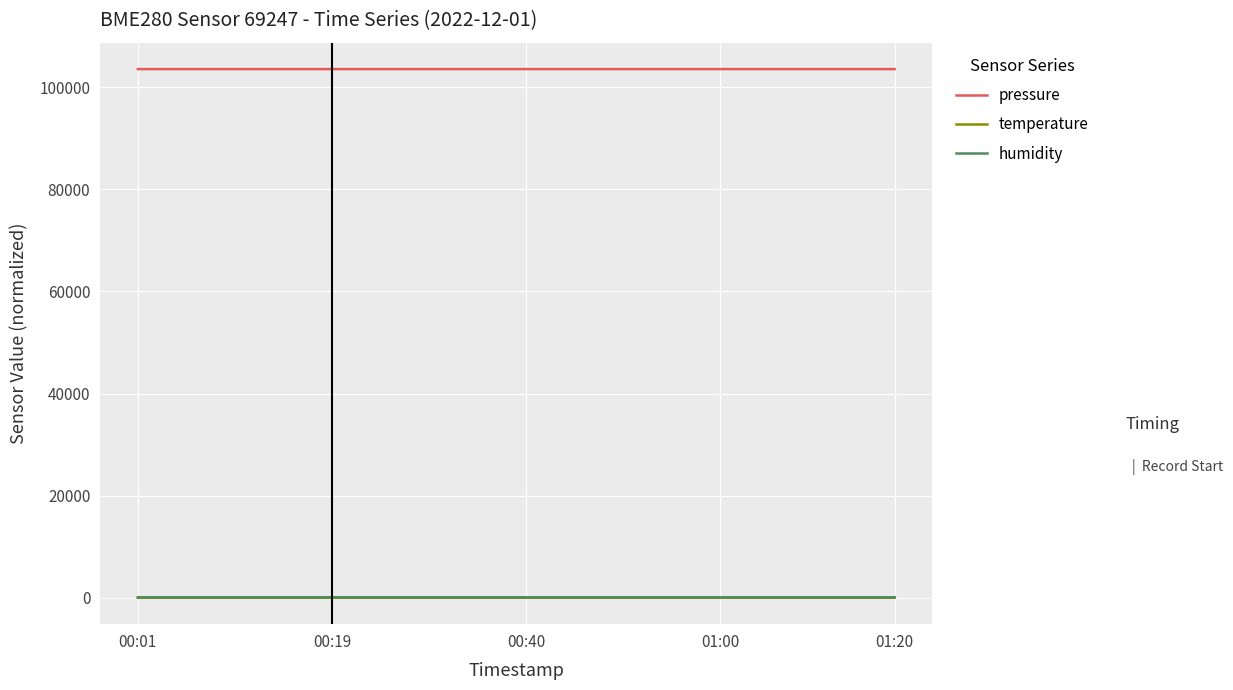

How many lines are shown in the chart?

3